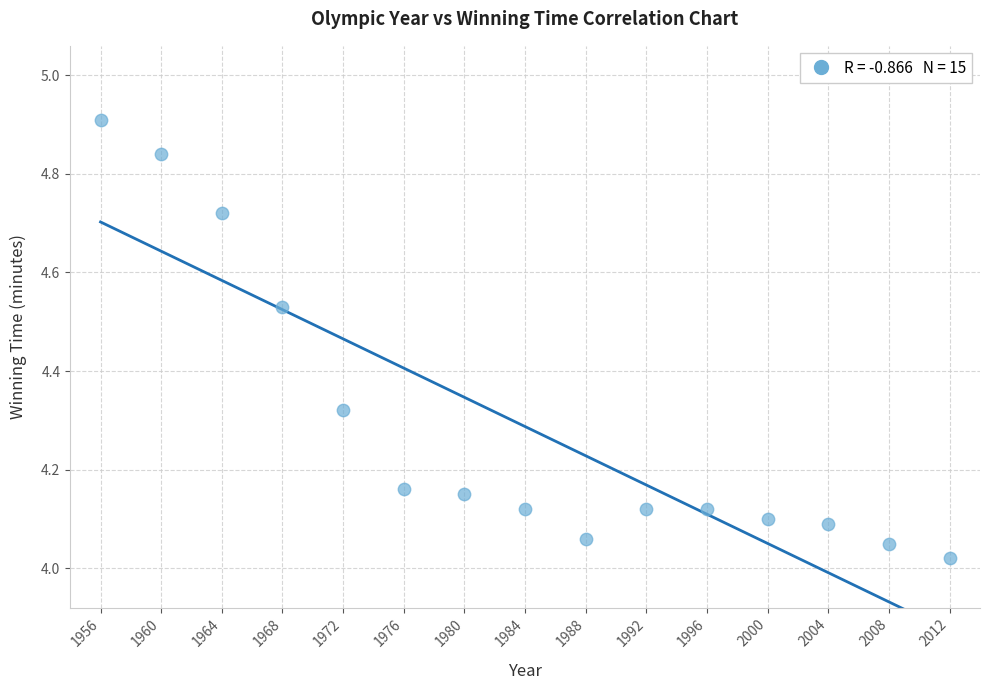

What is the range of X values (max minus min)?

56.0